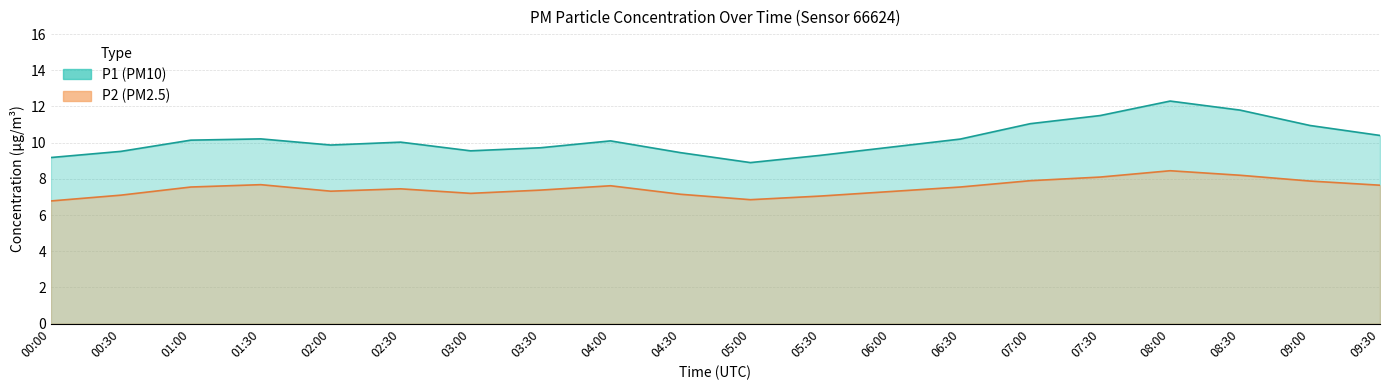

What value does the P1 series have at 06:00?

9.8